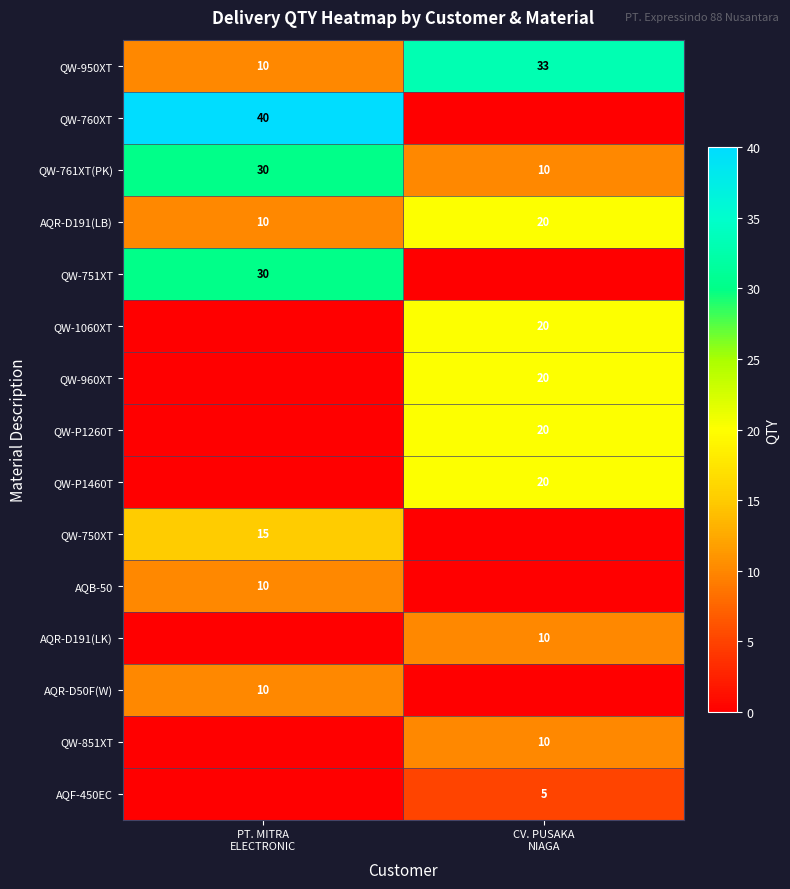

At how many categories does at least one series exceed 13?

2